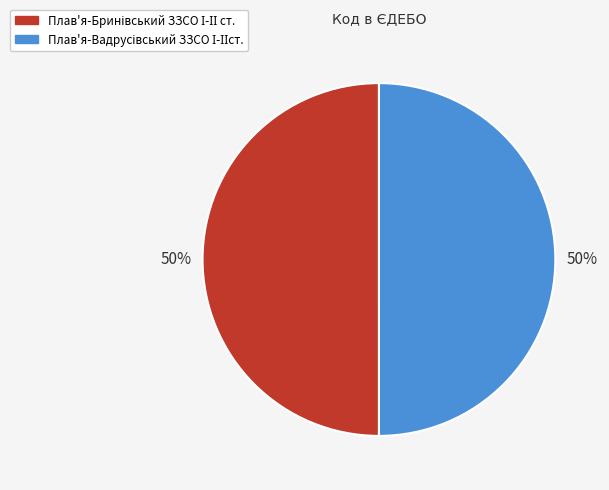

How many slices are in this pie chart?

2